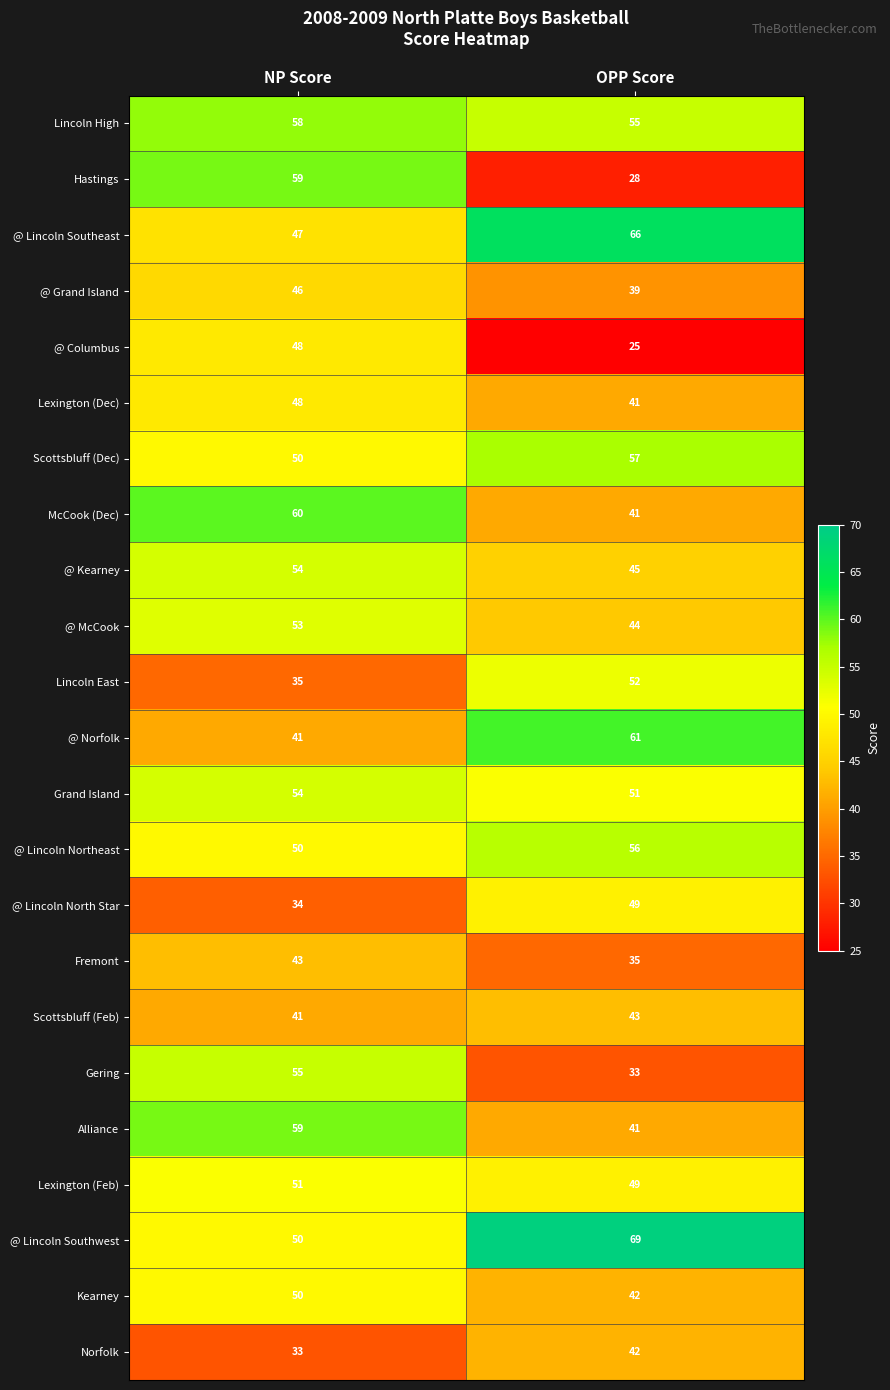

What value does the McCook (Dec) series have at OPP Score?

41